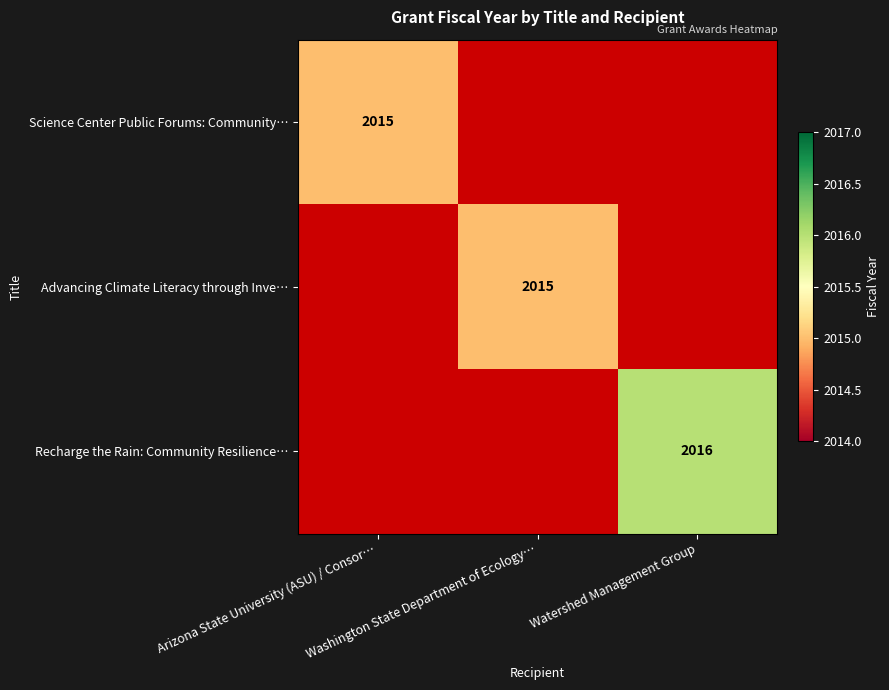

At how many categories does at least one series exceed 2015?

1